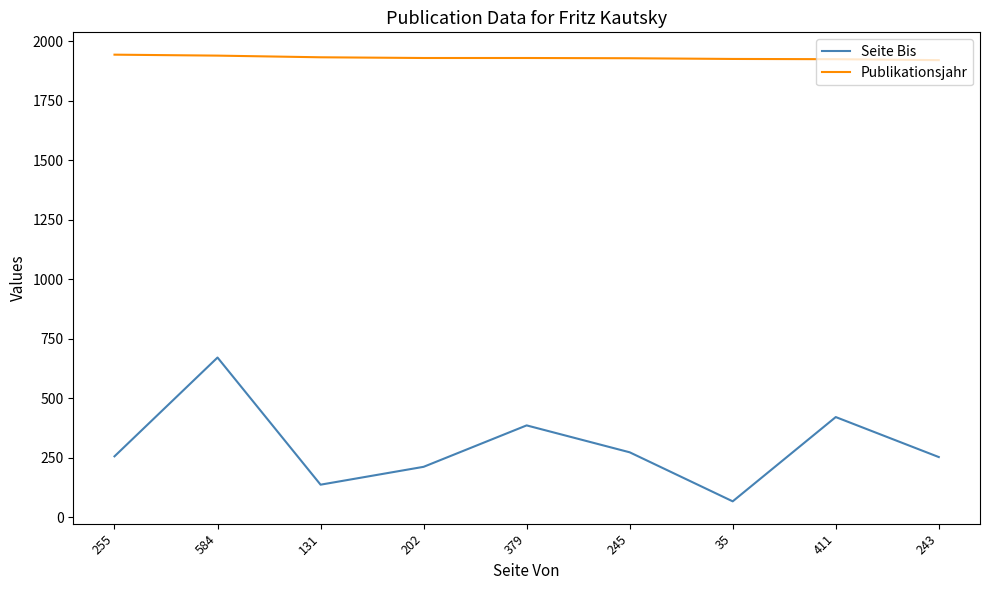

How many series are shown in this chart?

2